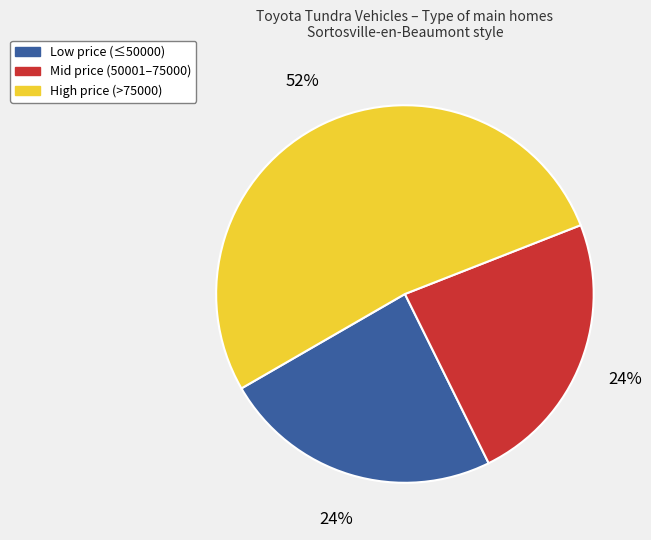

To the nearest percent, what is the average slice percentage?

33%